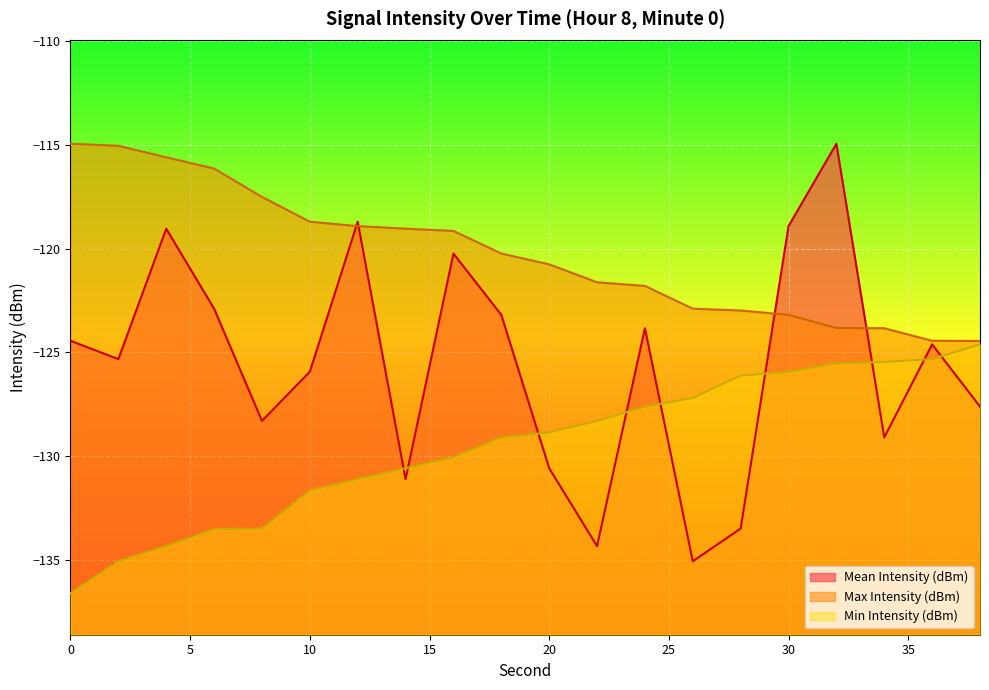

What is the sum of the Mean Intensity (dBm) values at 10 and 12?

-244.6